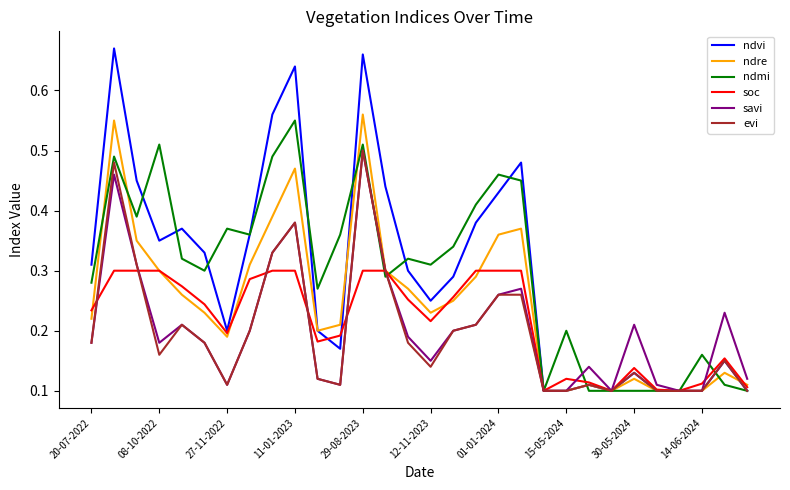

Which series has the widest spread of values?

ndvi